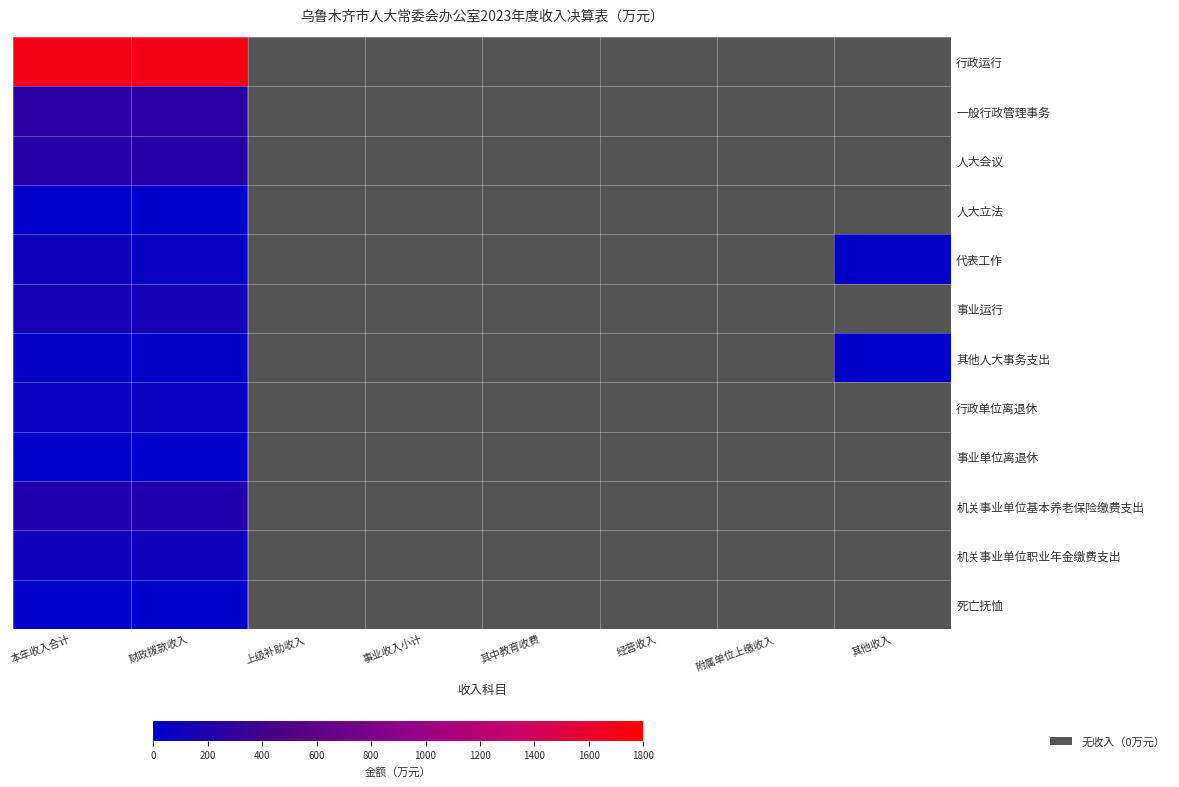

At 本年收入合计, list the series in order from largest to smallest.

行政运行, 一般行政管理事务, 人大会议, 机关事业单位基本养老保险缴费支出, 事业运行, 机关事业单位职业年金缴费支出, 代表工作, 行政单位离退休, 其他人大事务支出, 死亡抚恤, 人大立法, 事业单位离退休